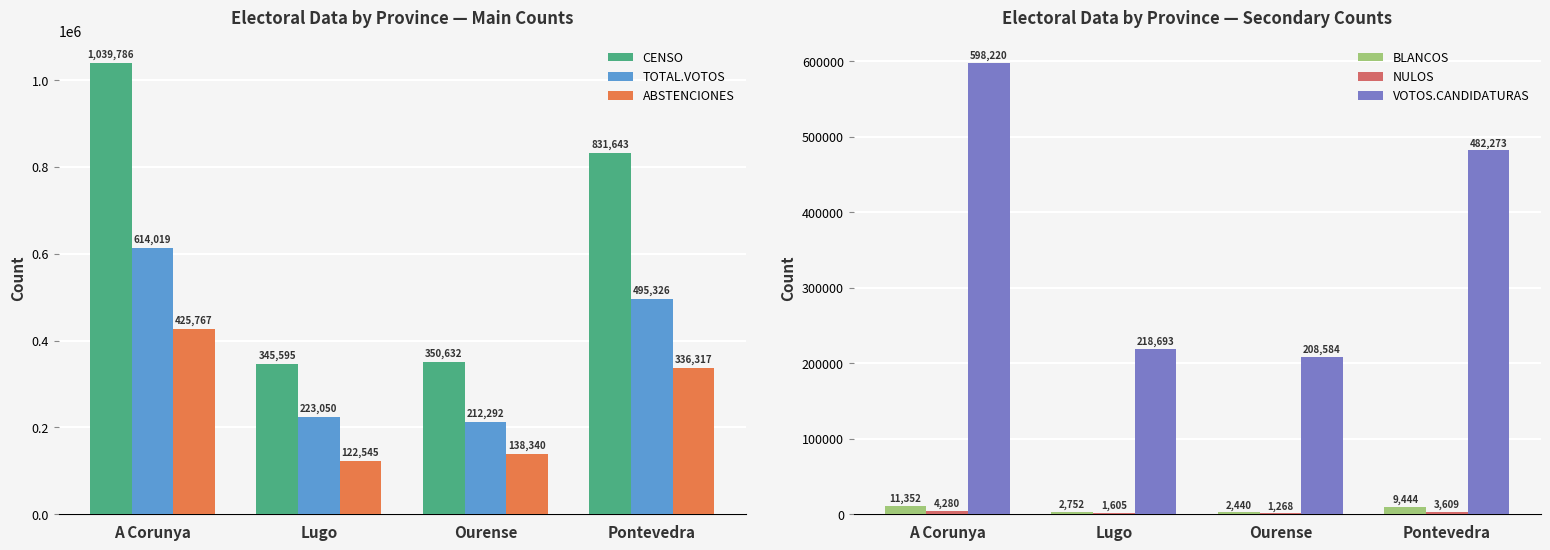

Which has a higher value, A Corunya or Pontevedra?

A Corunya